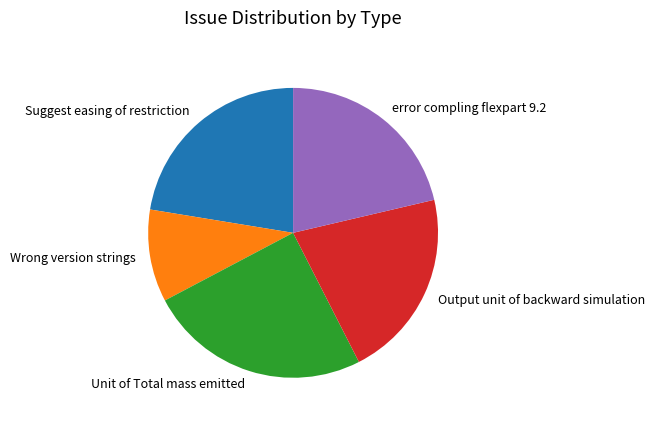

Do Unit of Total mass emitted and error compling flexpart 9.2 together represent more than half of the pie?

No